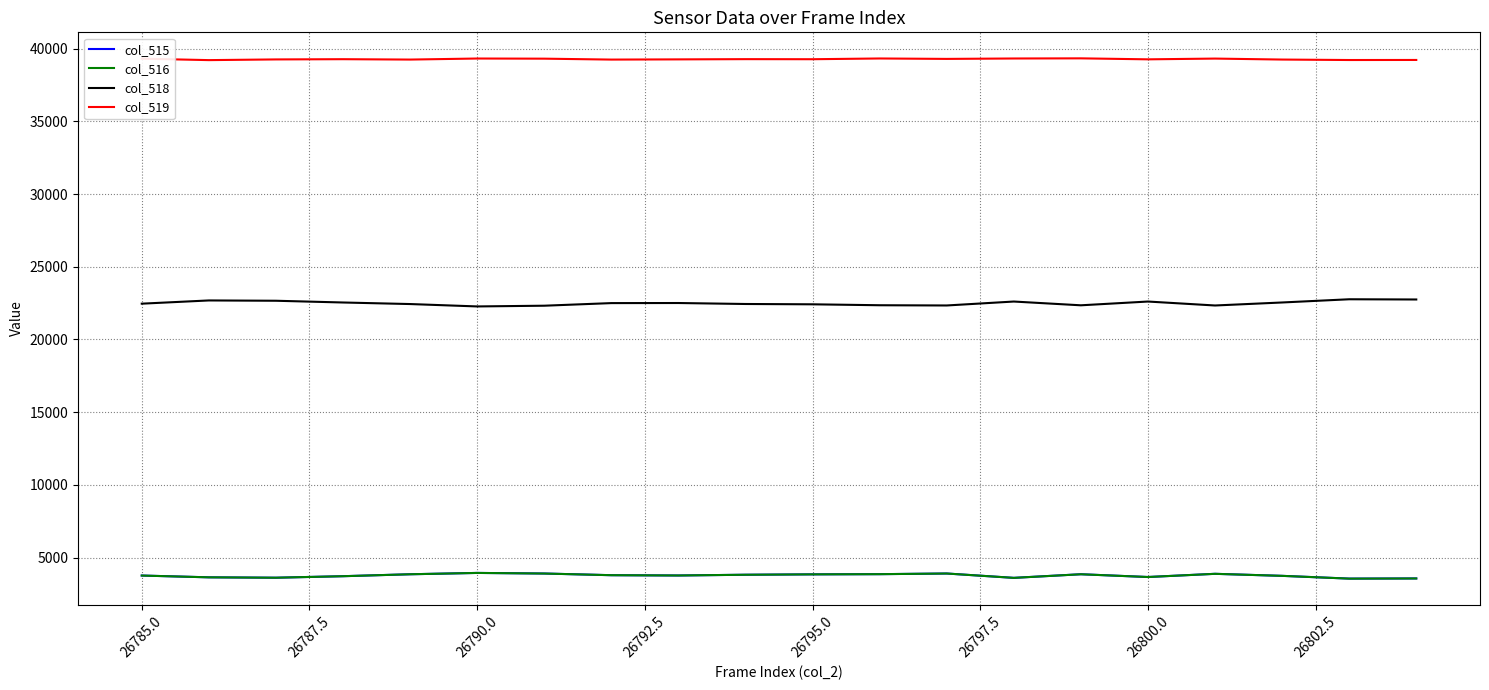

What is the greatest value displayed?

39336